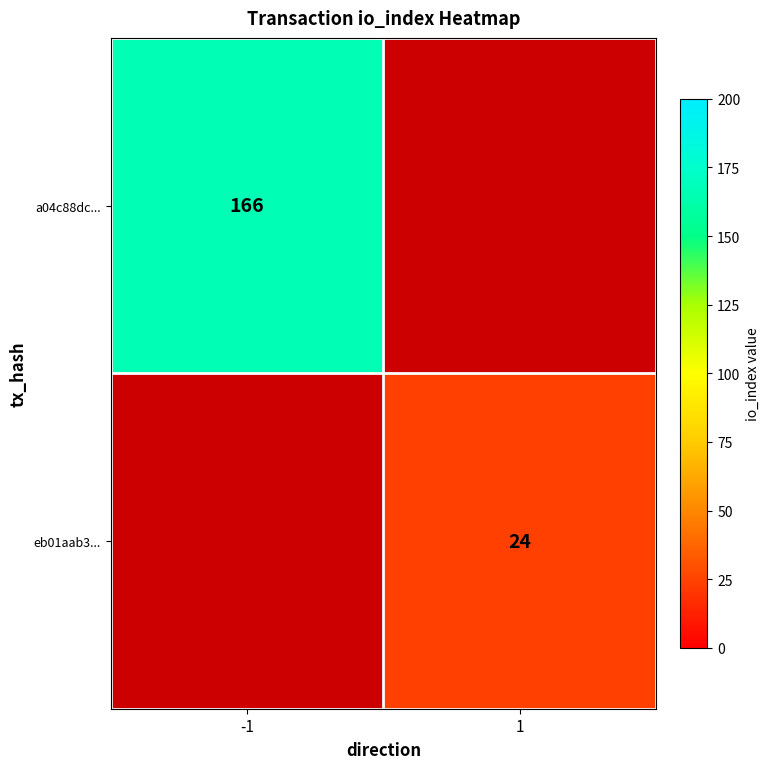

At which category does the chart reach its peak across all series?

-1